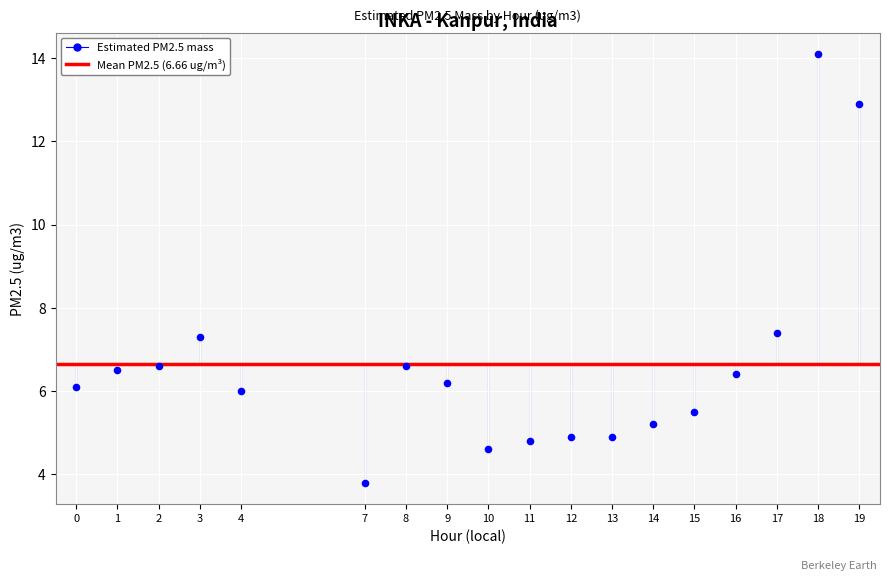

What is the range of Y values (max minus min)?

10.3